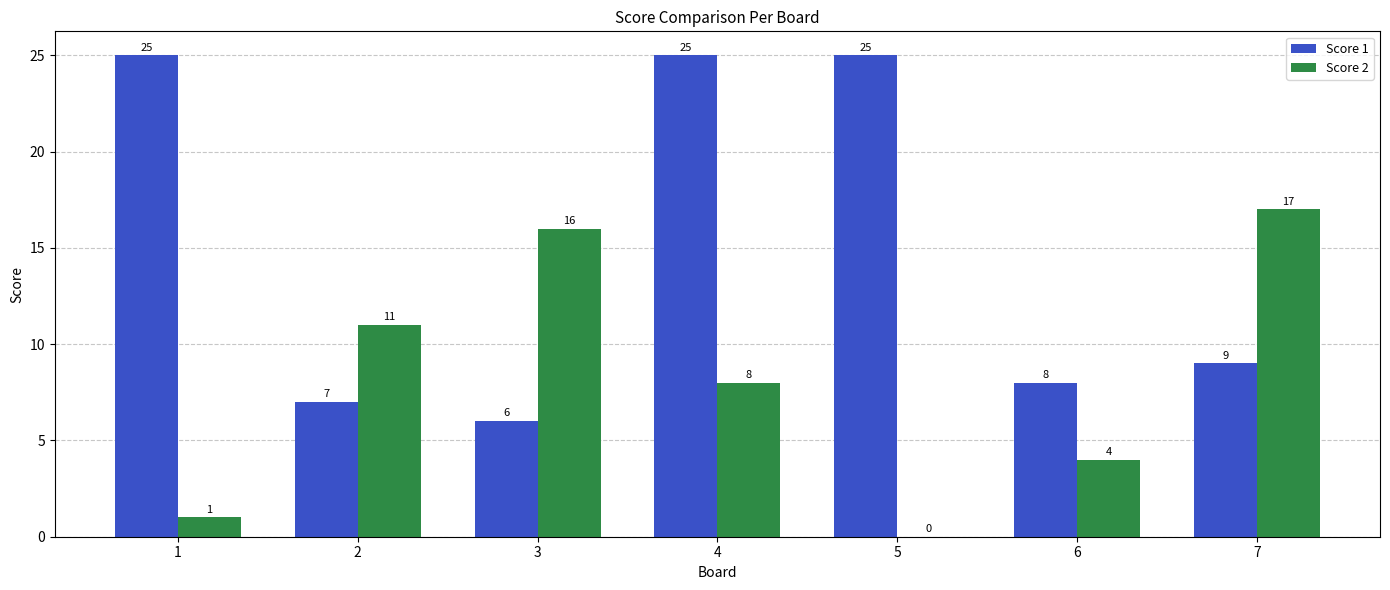

The Score 1 series shows 3 at 6. True or false?

False